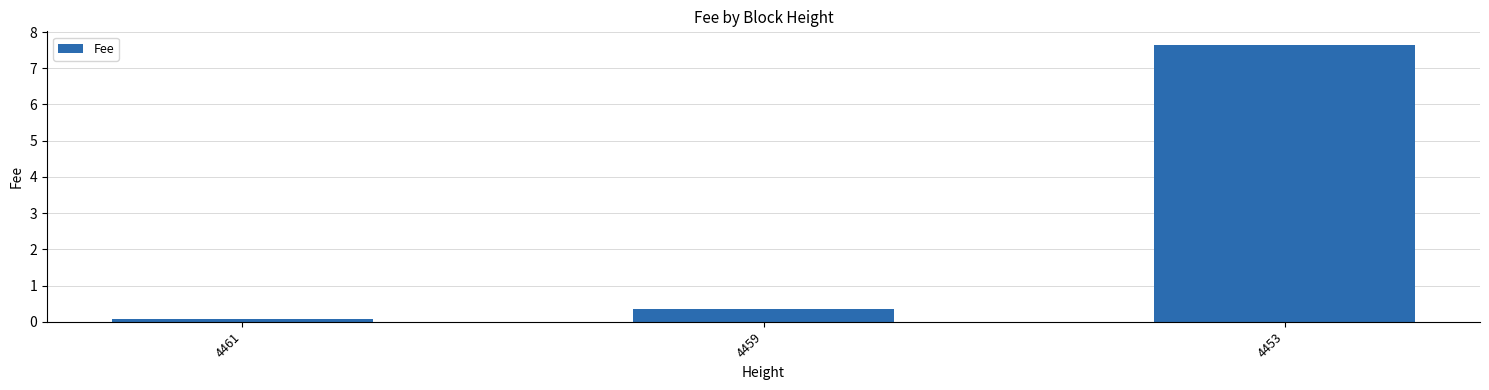

What is the maximum value shown in the chart?

7.6